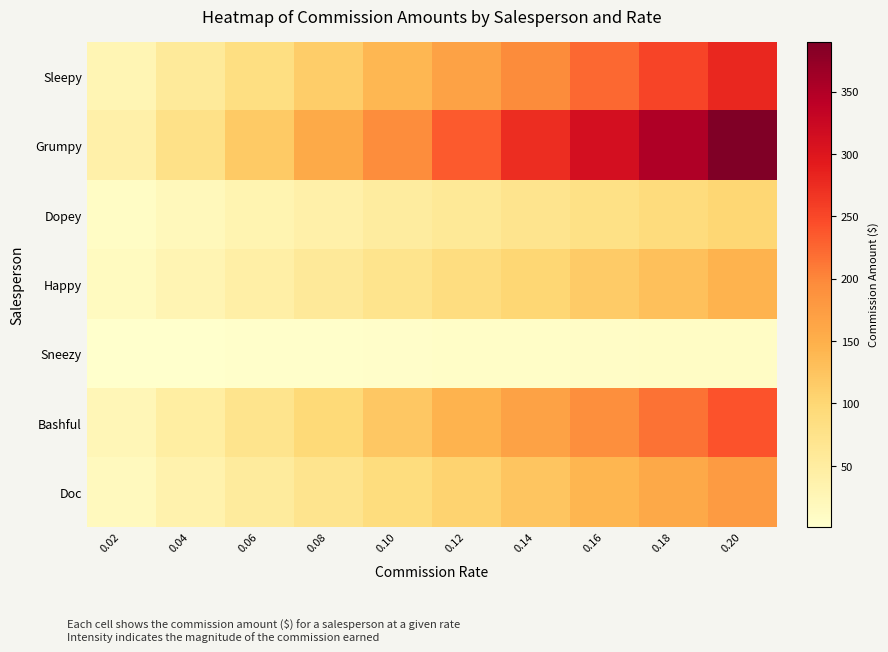

Reading left to right, what are all the values shown in this chart?

Sleepy: 0.02=28.0	0.04=56.0	0.06=84.0	0.08=112.0	0.10=140.0	0.12=168.0	0.14=196.0	0.16=224.0	0.18=252.0	0.20=280.0
Grumpy: 0.02=39.0	0.04=78.0	0.06=117.0	0.08=156.0	0.10=195.0	0.12=234.0	0.14=273.0	0.16=312.0	0.18=351.0	0.20=390.0
Dopey: 0.02=10.0	0.04=20.0	0.06=30.0	0.08=40.0	0.10=50.0	0.12=60.0	0.14=70.0	0.16=80.0	0.18=90.0	0.20=100.0
Happy: 0.02=14.4	0.04=28.8	0.06=43.2	0.08=57.6	0.10=72.0	0.12=86.4	0.14=100.8	0.16=115.2	0.18=129.6	0.20=144.0
Sneezy: 0.02=1.0	0.04=2.0	0.06=3.0	0.08=4.0	0.10=5.0	0.12=6.0	0.14=7.0	0.16=8.0	0.18=9.0	0.20=10.0
Bashful: 0.02=24.0	0.04=48.0	0.06=72.0	0.08=96.0	0.10=120.0	0.12=144.0	0.14=168.0	0.16=192.0	0.18=216.0	0.20=240.0
Doc: 0.02=17.6	0.04=35.2	0.06=52.8	0.08=70.4	0.10=88.0	0.12=105.6	0.14=123.2	0.16=140.8	0.18=158.4	0.20=176.0